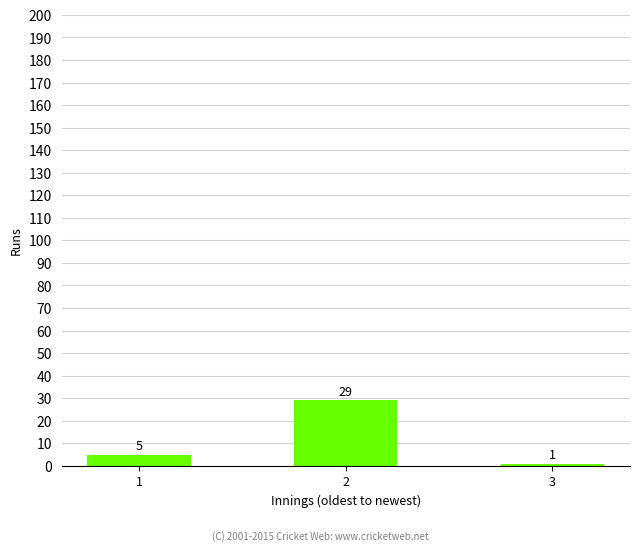

What is the ratio of the value at 2 to the value at 1?

5.8